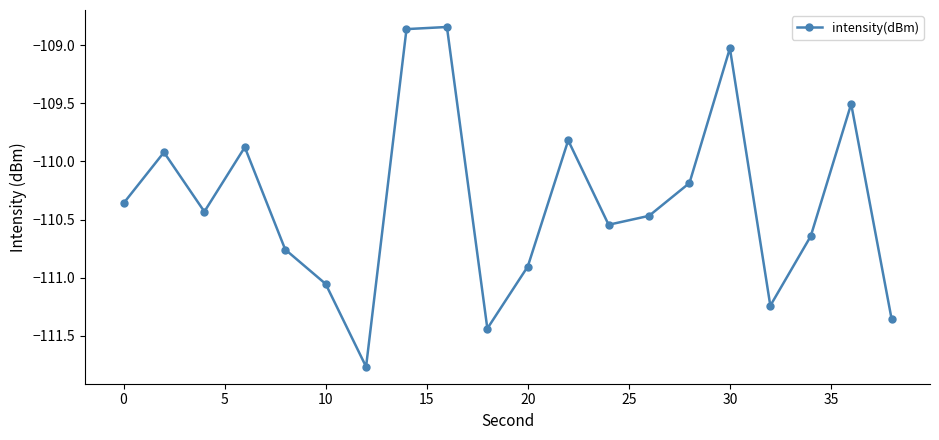

How many interior local peaks (higher than both neighbors) does the data have?

6